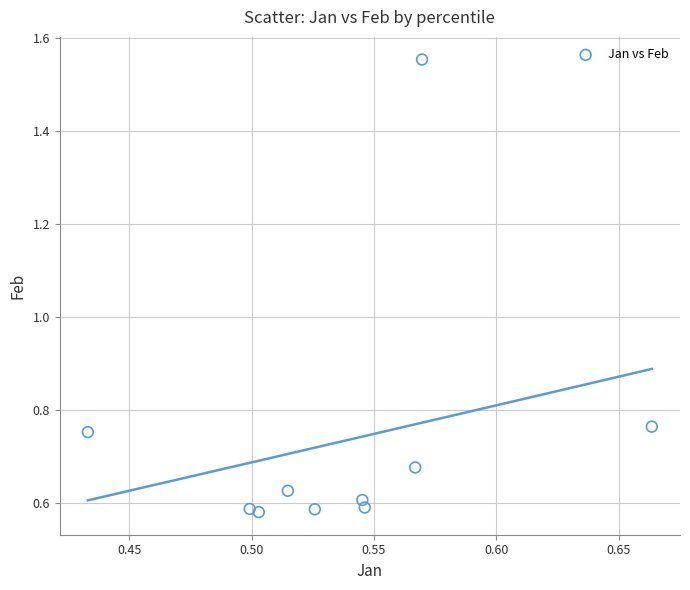

What is the range of Y values (max minus min)?

1.0